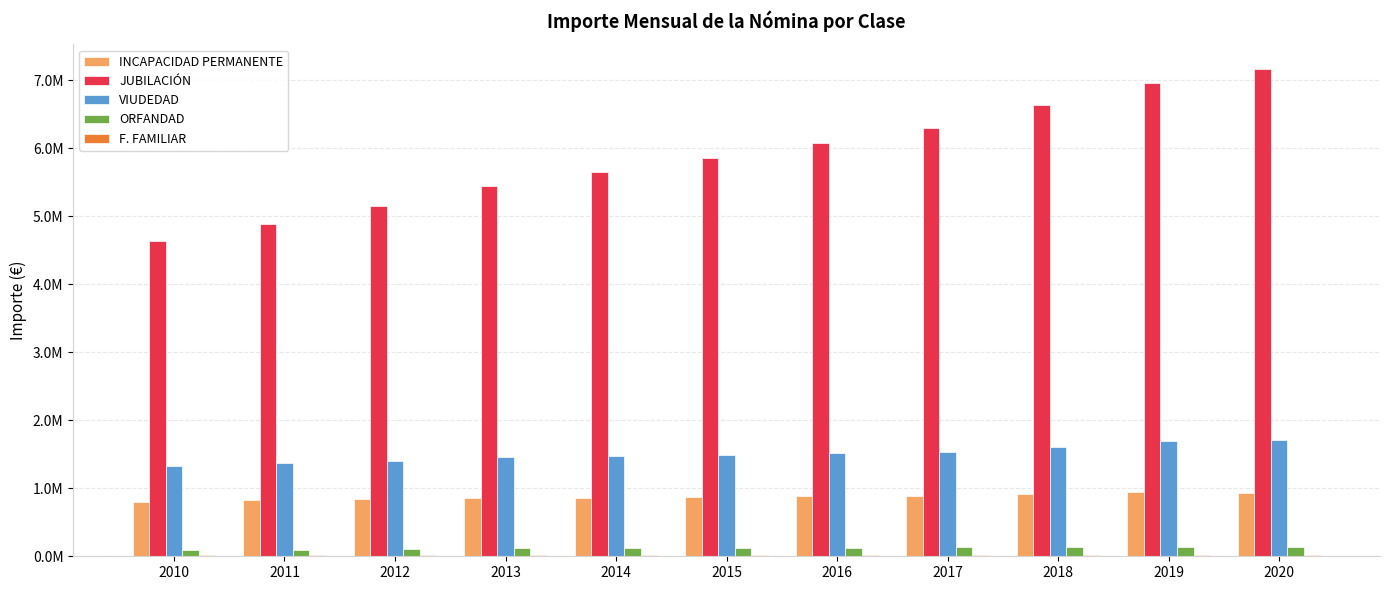

Which series has the widest spread of values?

JUBILACIÓN